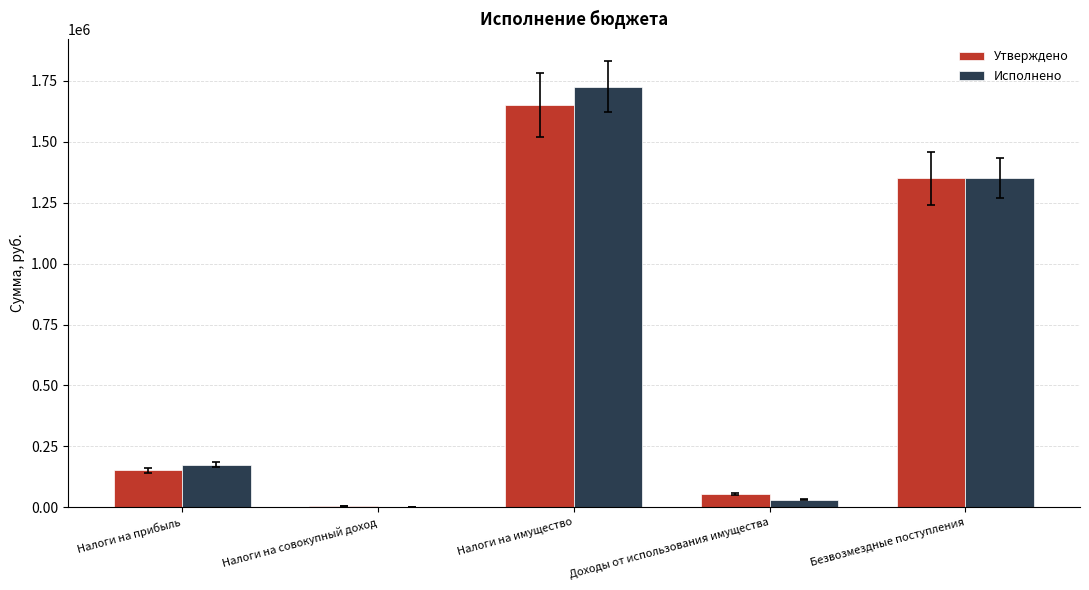

Reading left to right, transcribe all the data shown in this chart.

Утверждено: Налоги на прибыль=150912.0	Налоги на совокупный доход=3887.0	Налоги на имущество=1652296.0	Доходы от использования имущества=52650.0	Безвозмездные поступления=1350738.0
Исполнено: Налоги на прибыль=174410.8	Налоги на совокупный доход=451.0	Налоги на имущество=1726776.2	Доходы от использования имущества=30207.9	Безвозмездные поступления=1350738.0